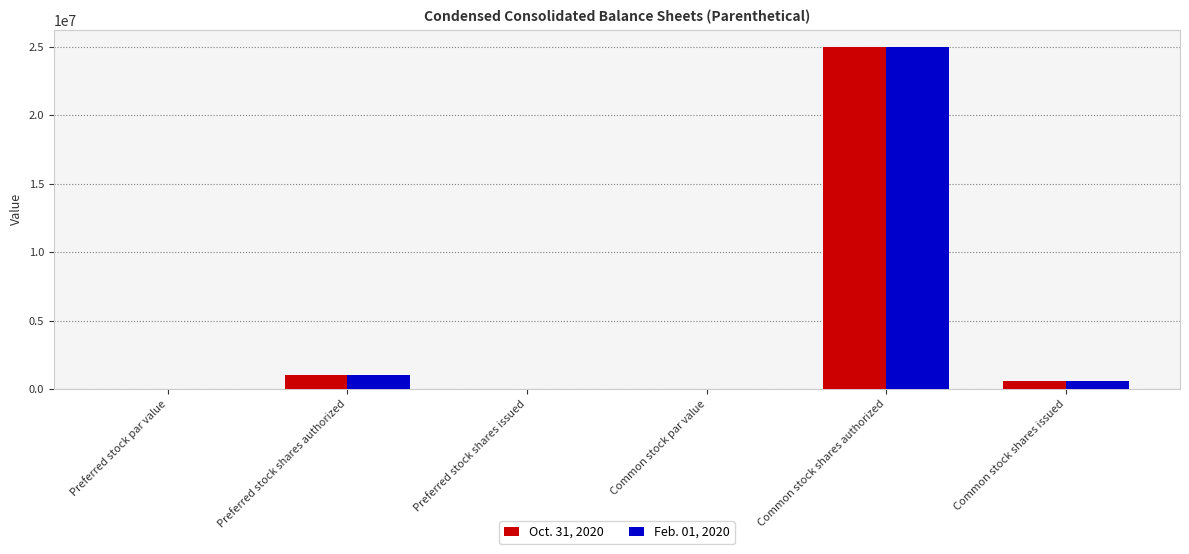

What is the average value of the Feb. 01, 2020 series?

4426175.5